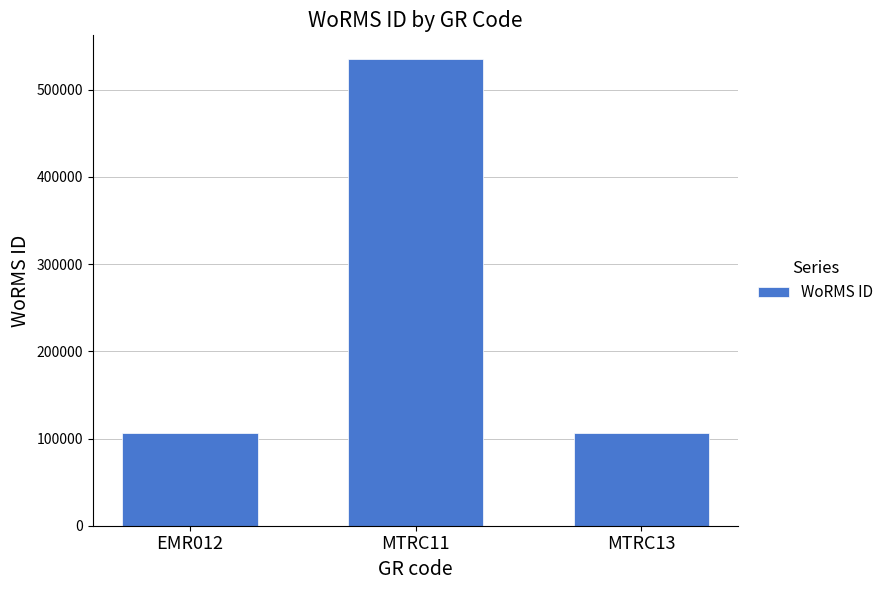

Read the value at EMR012.

106122